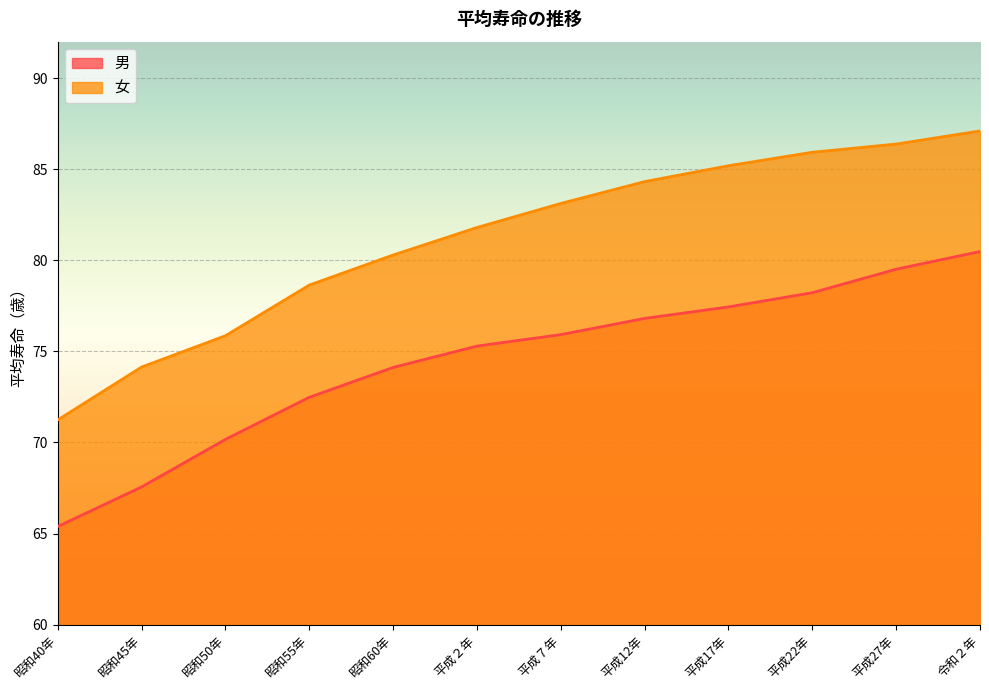

True or false: 男 has more than 1 interior local peaks.

False